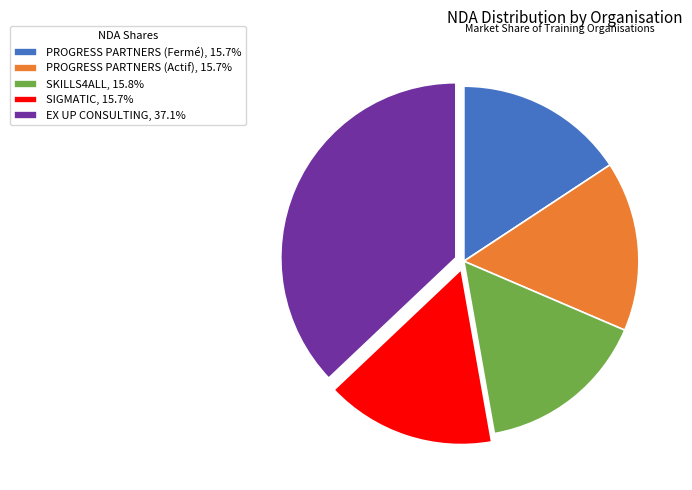

Does PROGRESS PARTNERS (Actif) account for over 50% of the chart?

No